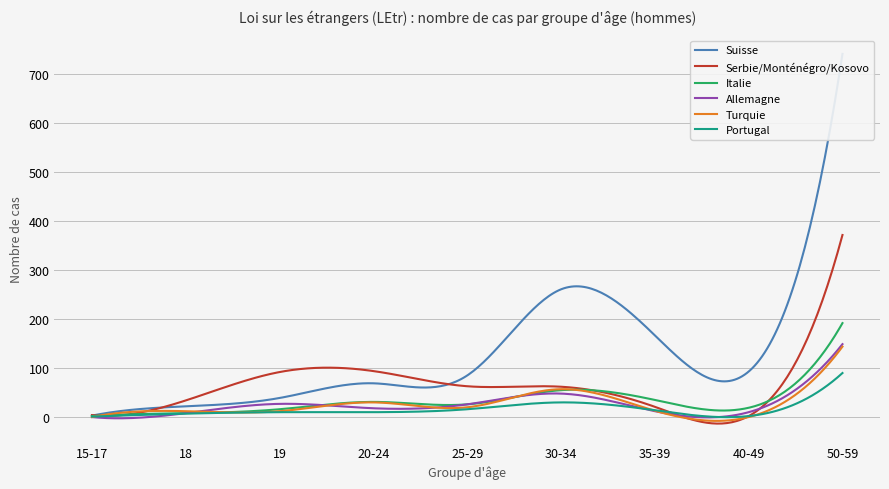

True or false: Suisse and Turquie cross at least once.

False